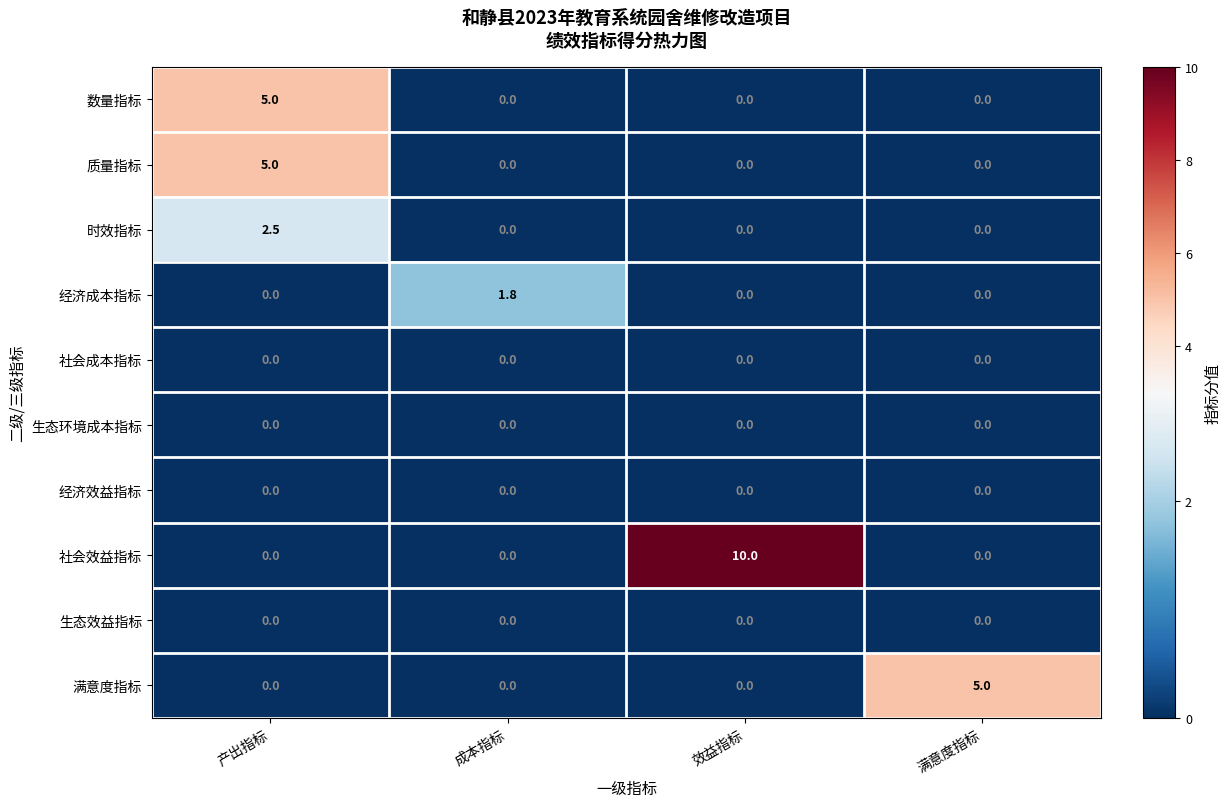

True or false: 社会效益指标 has a value of 0.0 at 成本指标.

True